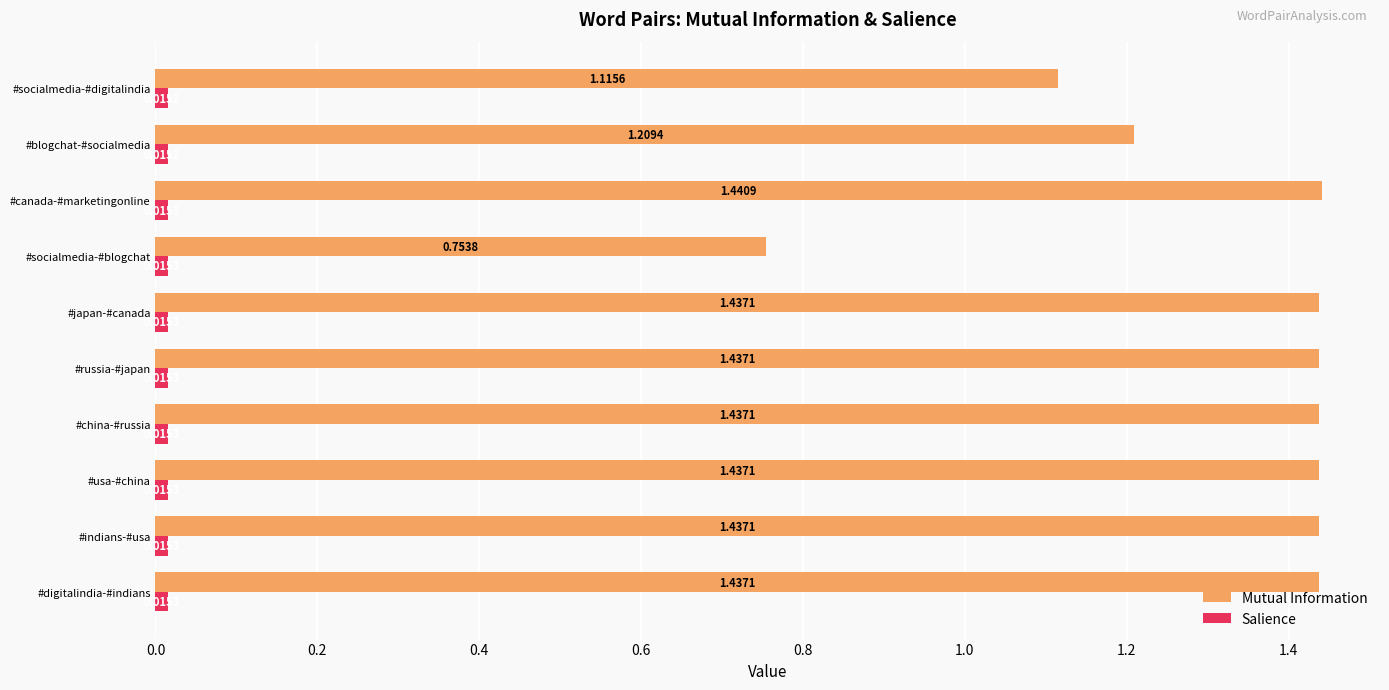

Which label corresponds to the largest value in the chart?

#canada-#marketingonline